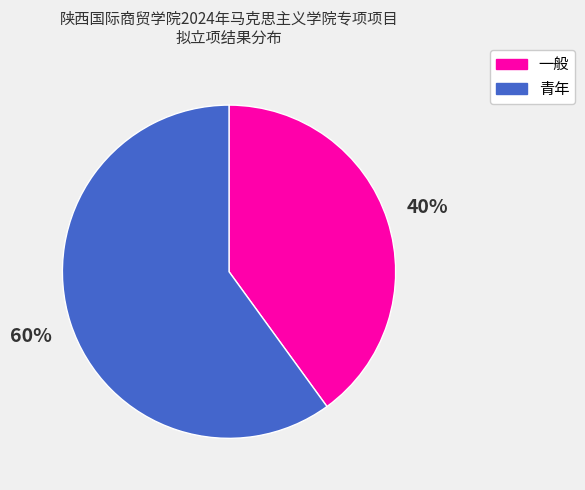

To the nearest percent, what is the difference between the 一般 and 青年 slice percentages?

20%